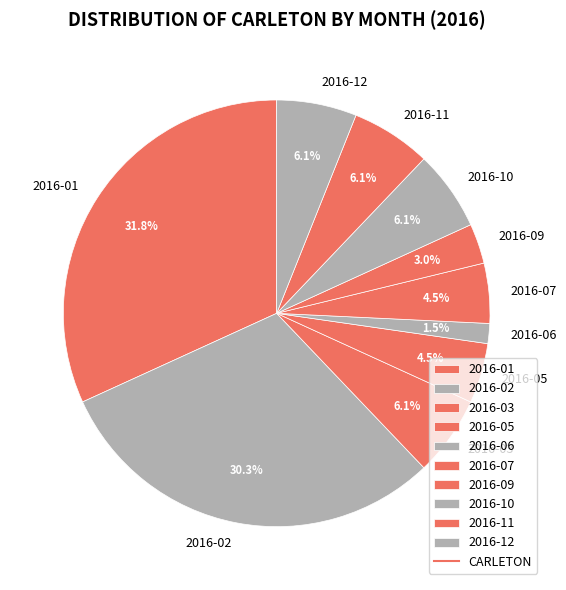

Which category has the biggest portion of the pie?

2016-01